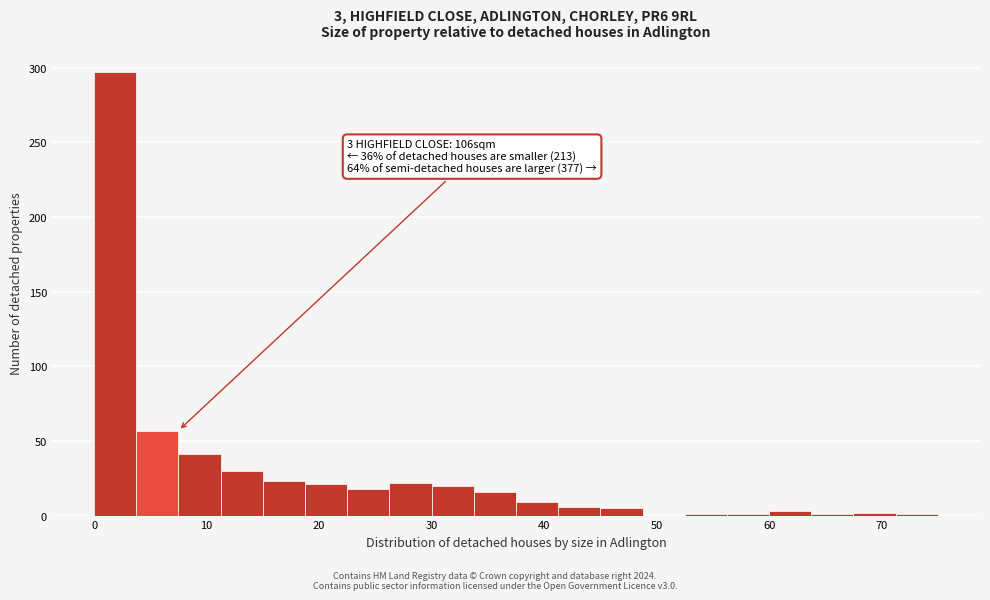

Read against the x-axis, roughly where is the centre of the tallest bar?

2